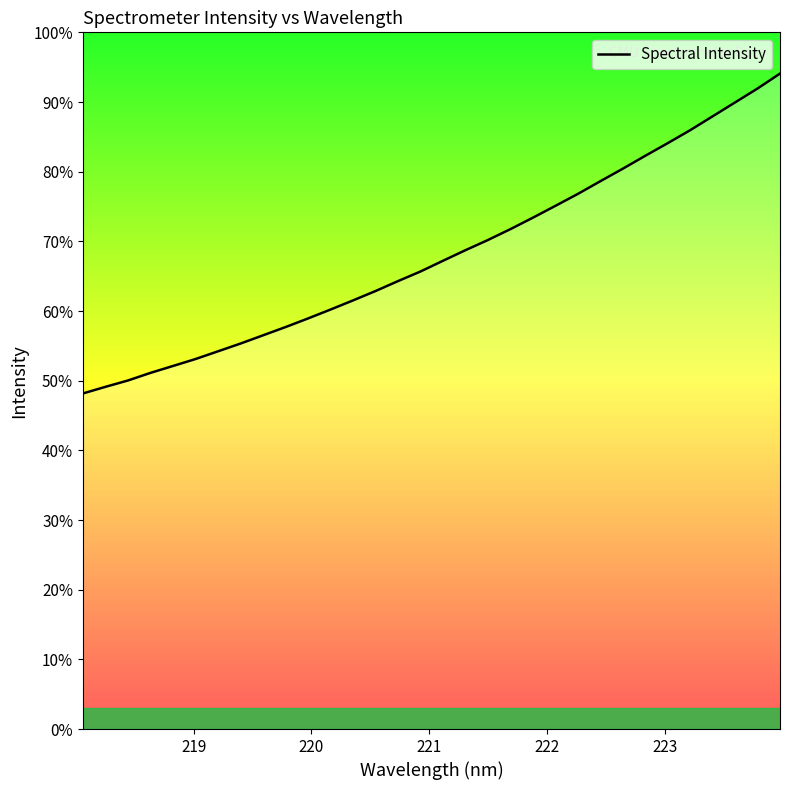

Does the chart have visible grid lines?

No